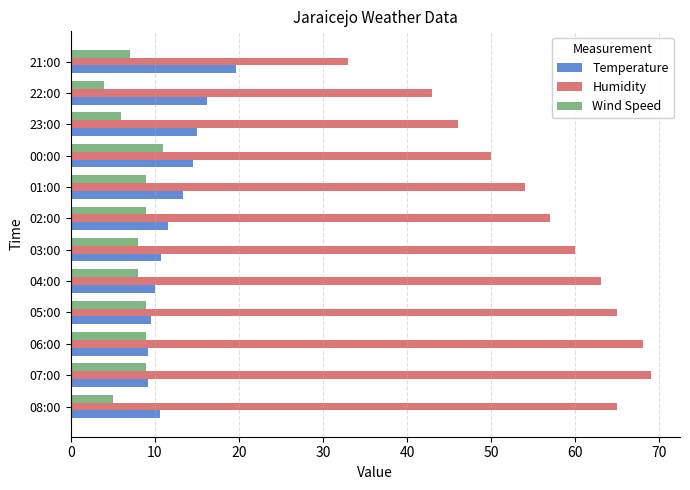

Which series has the largest total across all categories?

Humidity